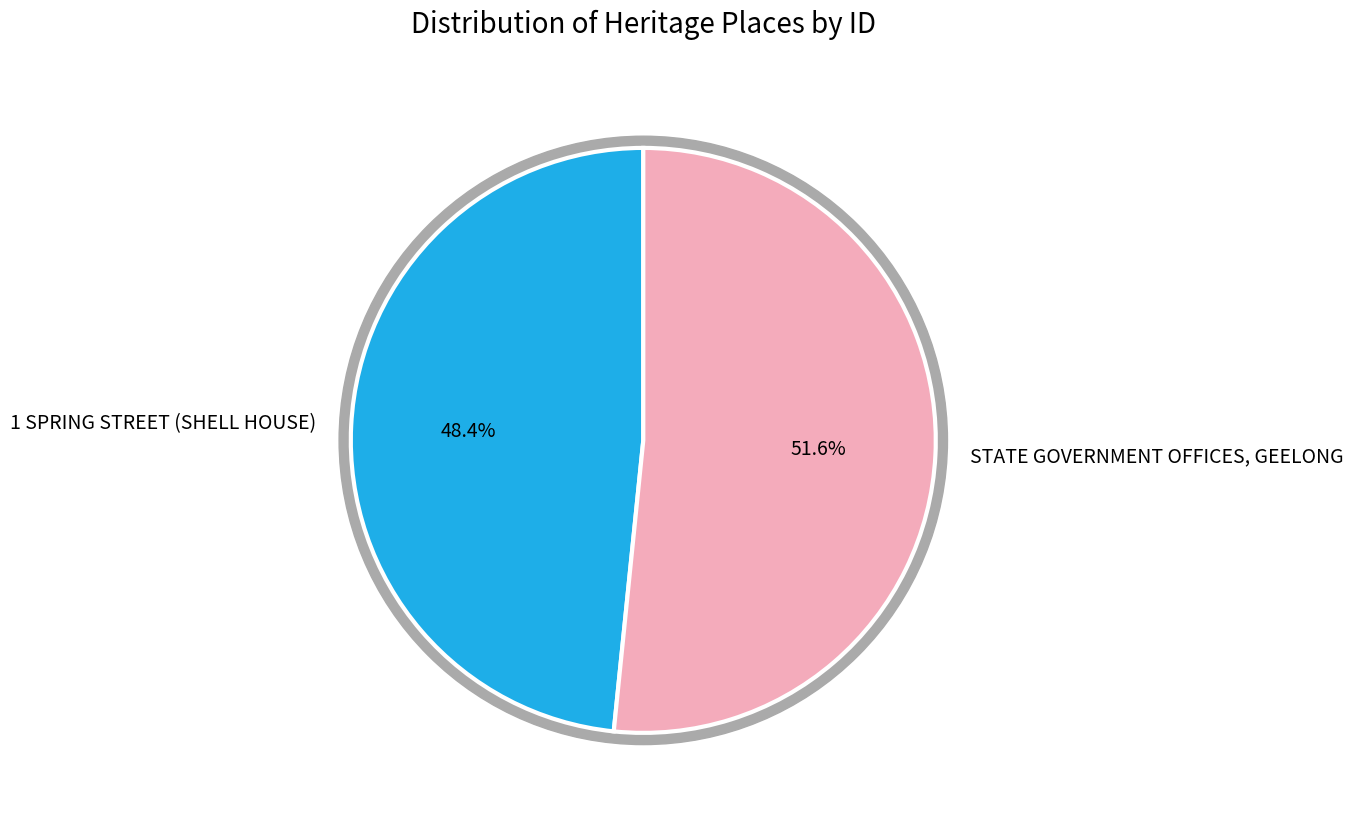

Combined, what portion of the pie is 1 SPRING STREET (SHELL HOUSE) and STATE GOVERNMENT OFFICES, GEELONG?

100.0%